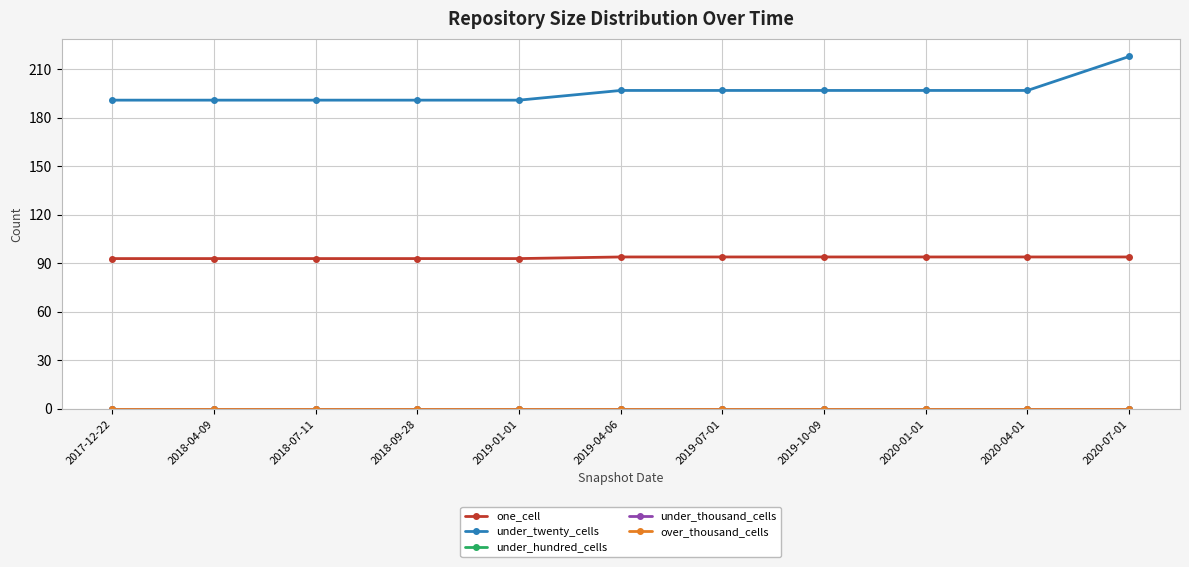

Does the chart have visible grid lines?

Yes